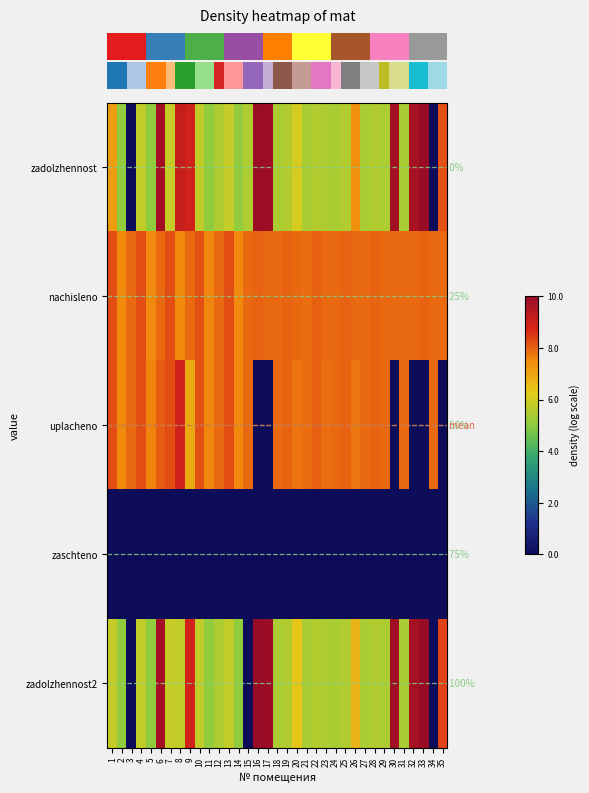

Which category has the lowest value in the row_3 series?

1